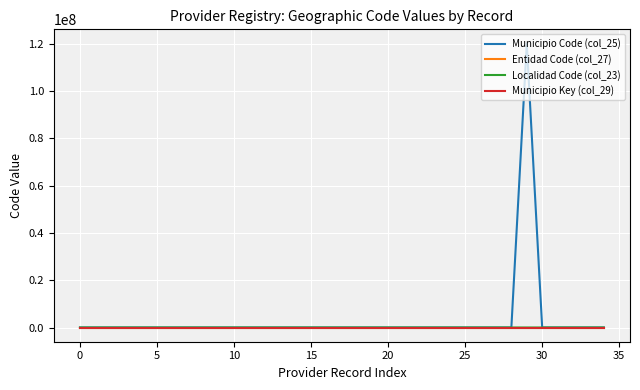

What is the greatest value displayed?

120130022